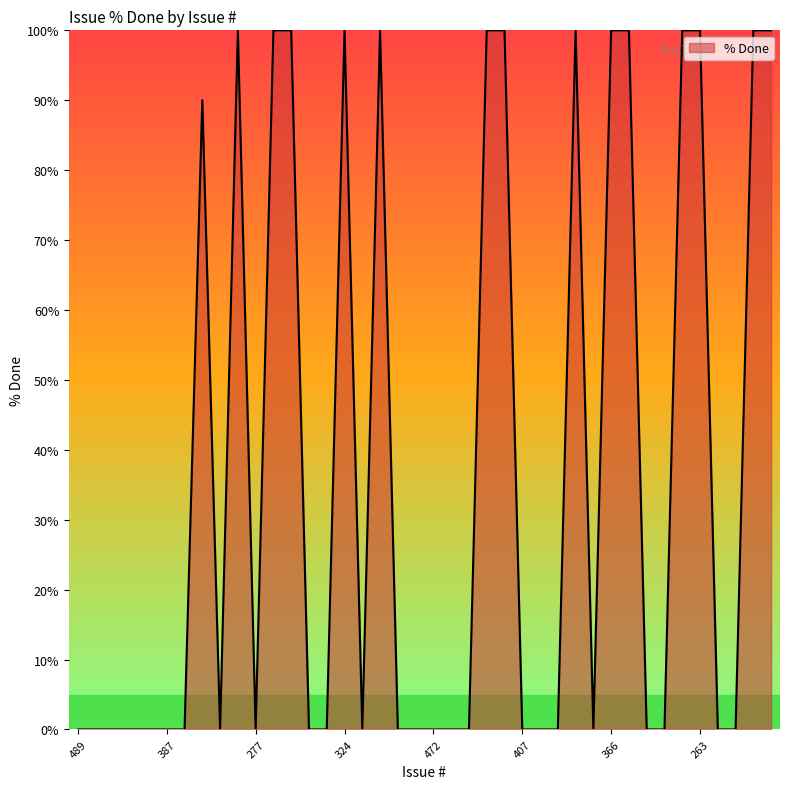

How many lines are shown in the chart?

1